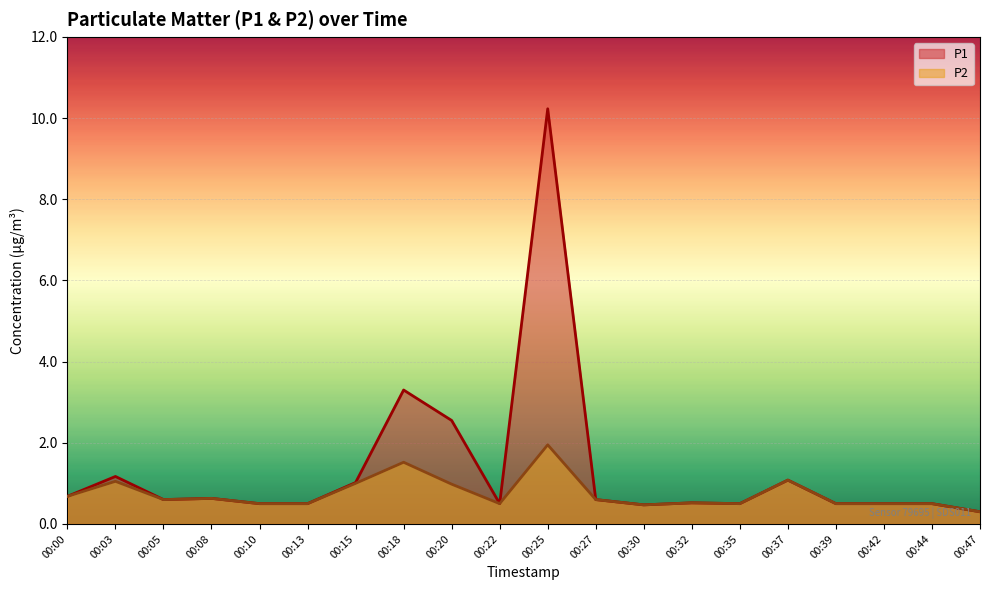

Rank the series by their maximum value, from highest to lowest.

P1, P2